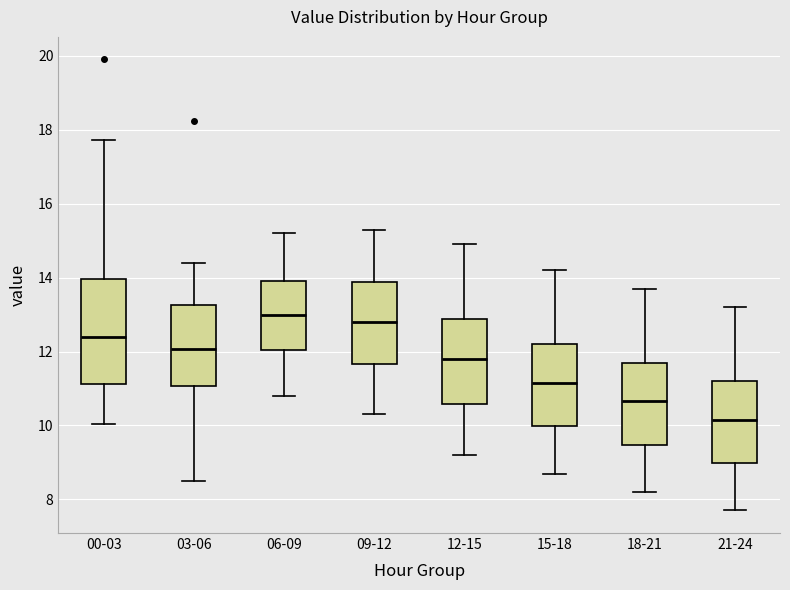

Which box is the tallest, from its lower edge to its upper edge?

00-03